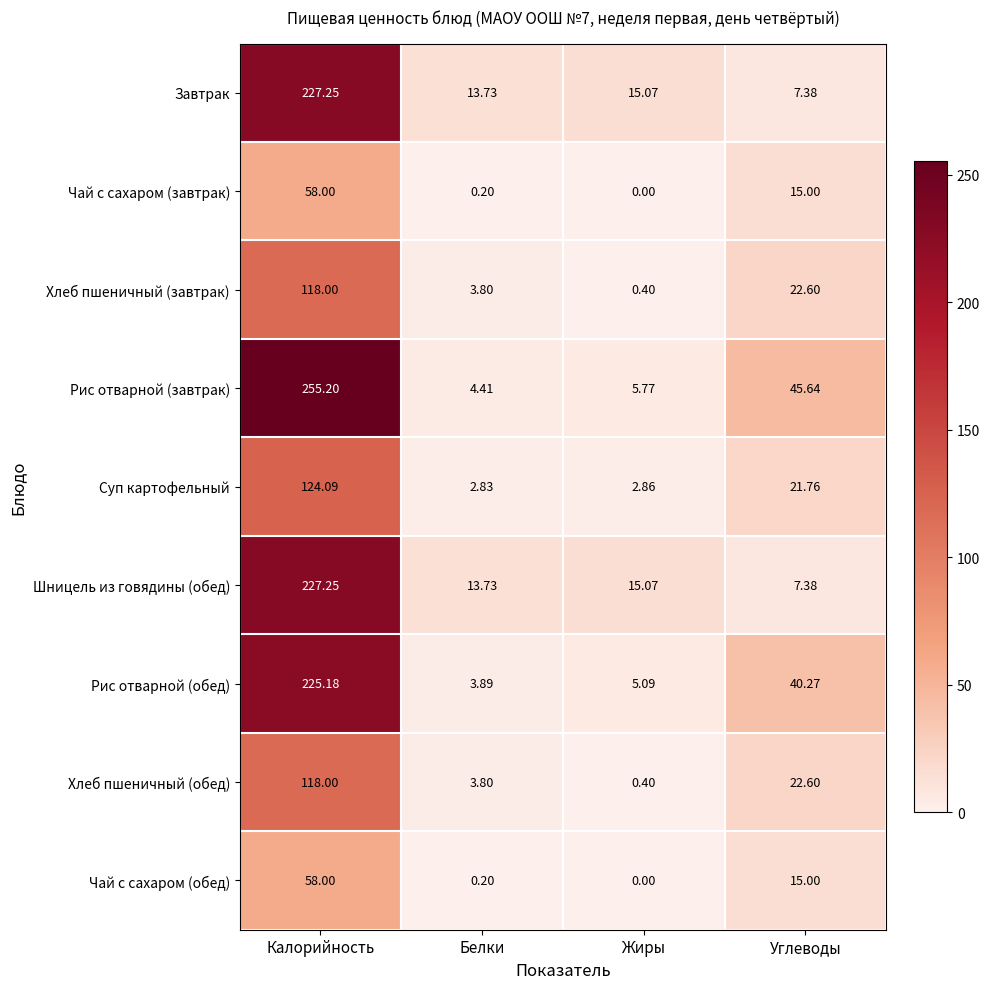

Is the value of Рис отварной (завтрак) at Белки greater than the value of Завтрак at Углеводы?

No